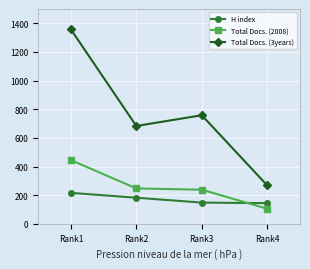

What is the value of the Total Docs. (2008) point at the 3rd from the left?

238